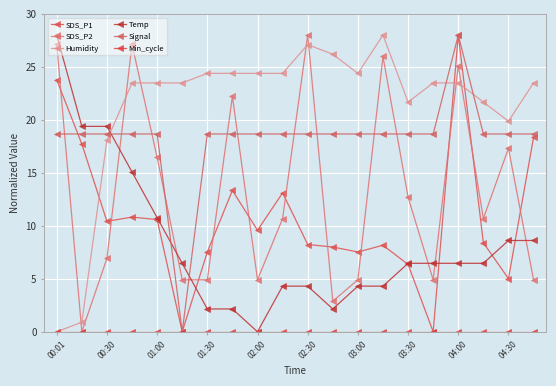

Does the chart have visible grid lines?

Yes